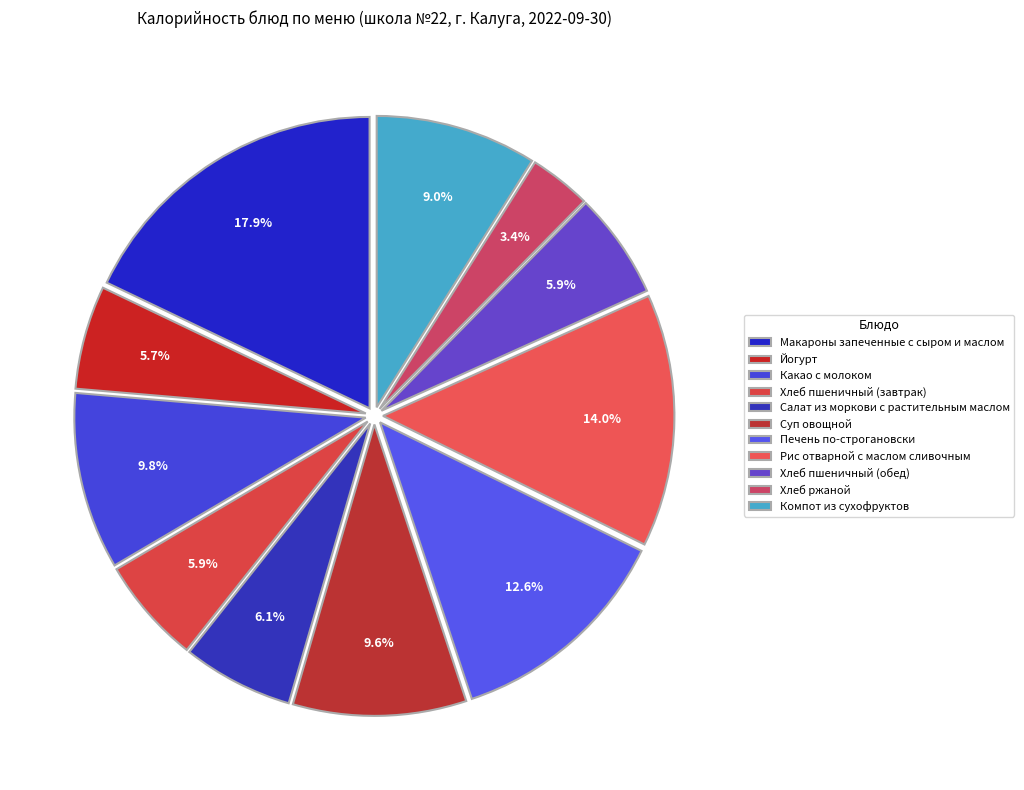

To the nearest percent, what portion does Йогурт represent?

6%